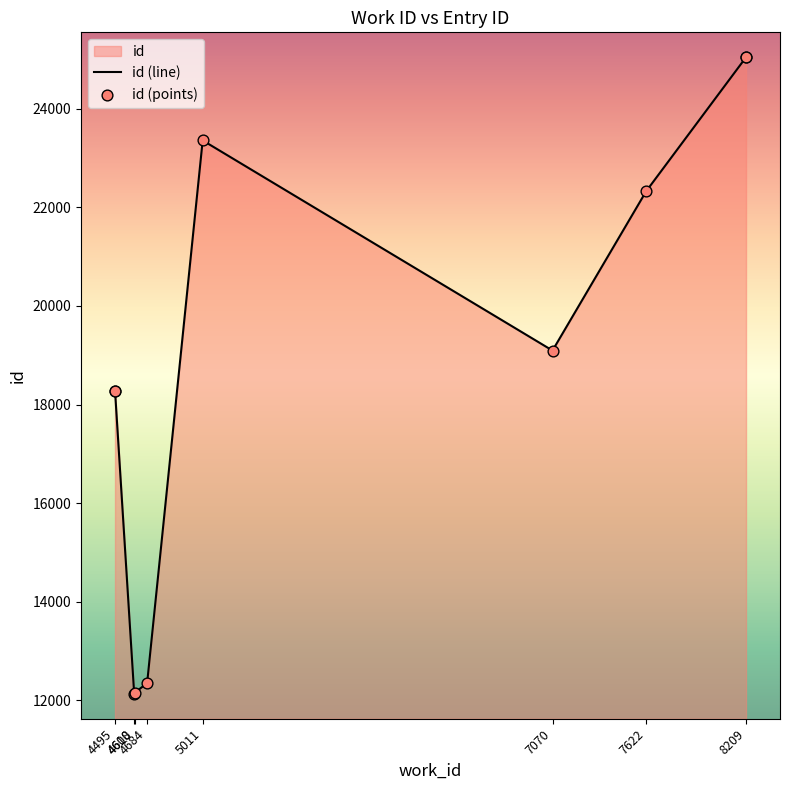

What is the change in value from 7622 to 8209?

+2719